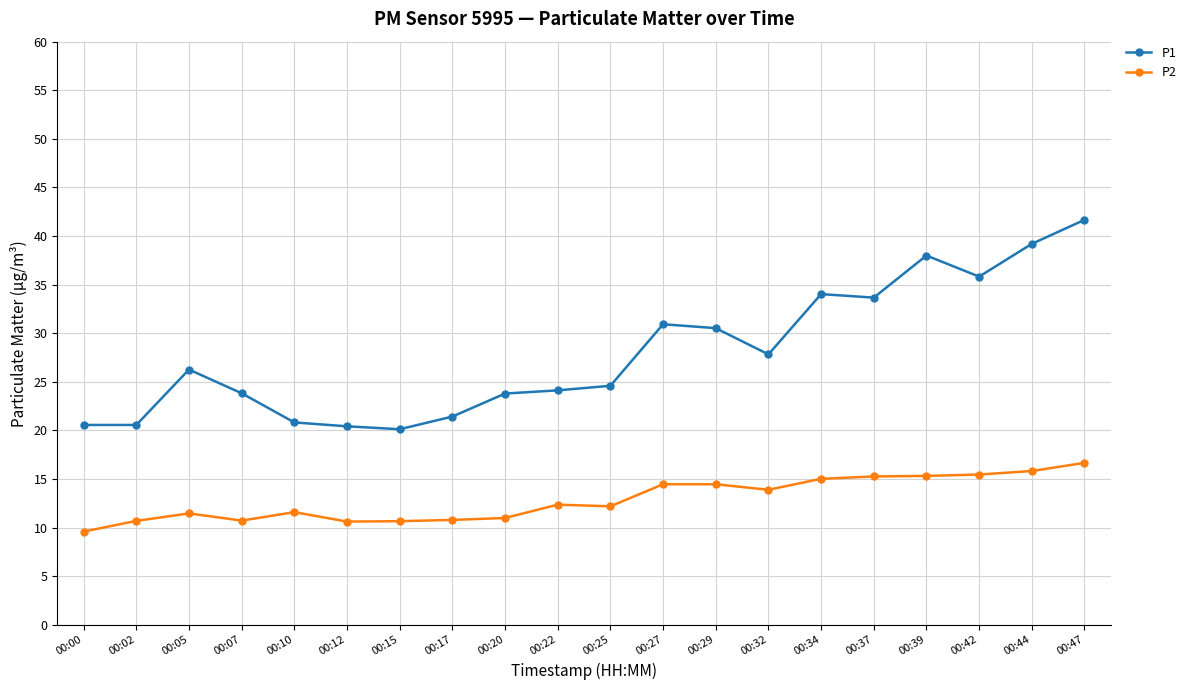

List the series in order of their overall mean, lowest first.

P2, P1